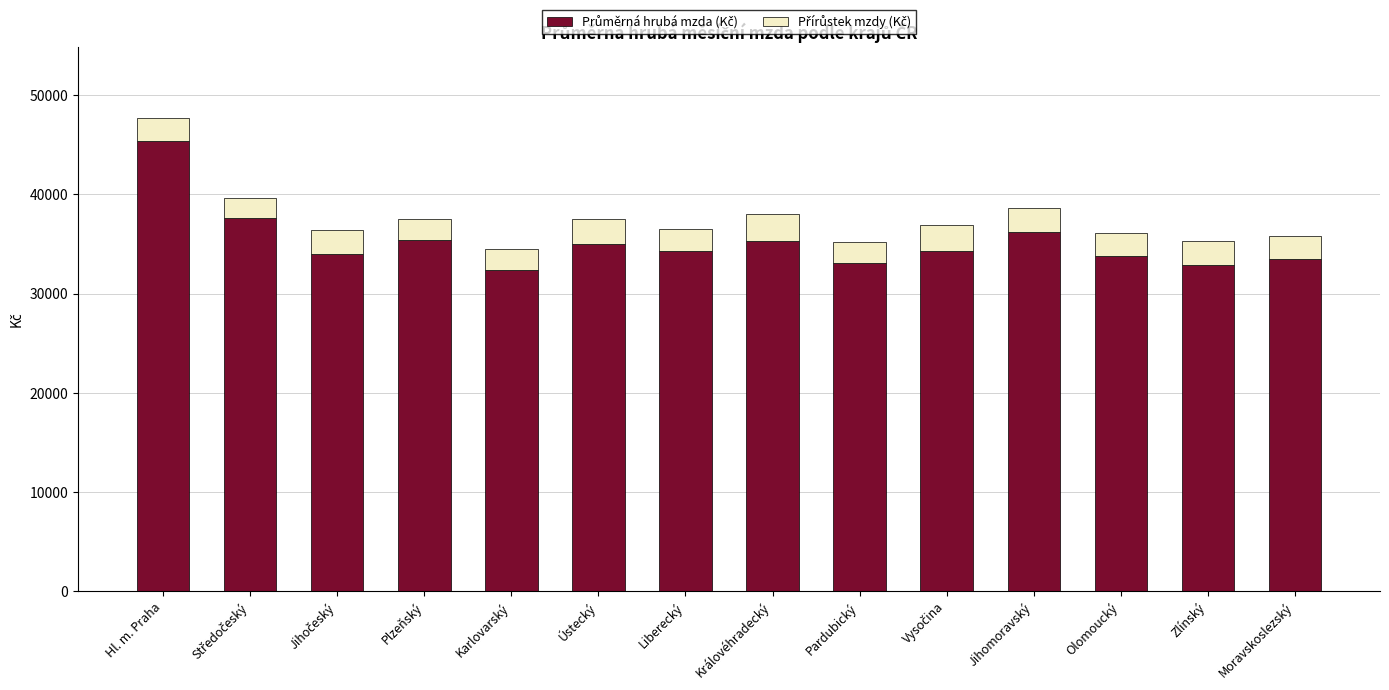

What is the total value across all series at Hl. m. Praha?

47726